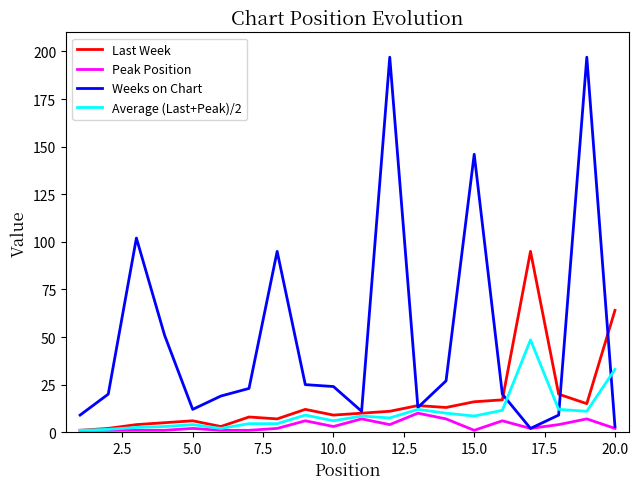

How many lines are shown in the chart?

4